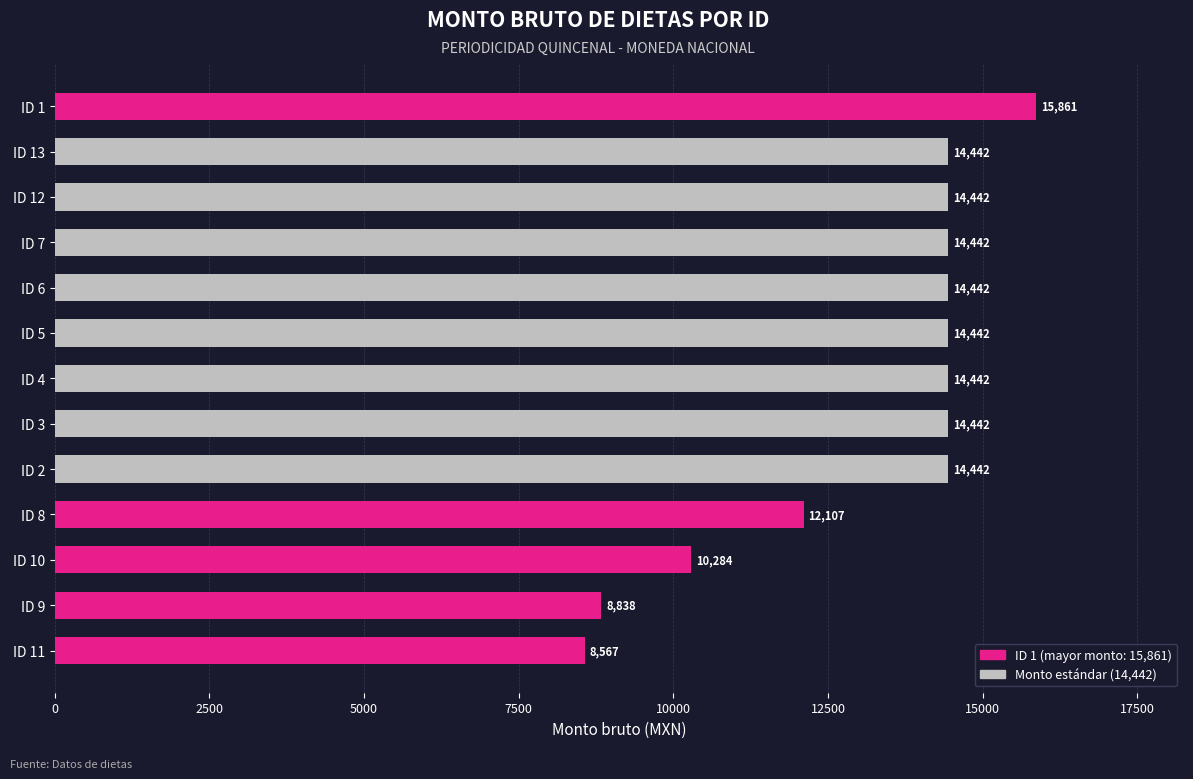

What is the greatest value displayed?

15861